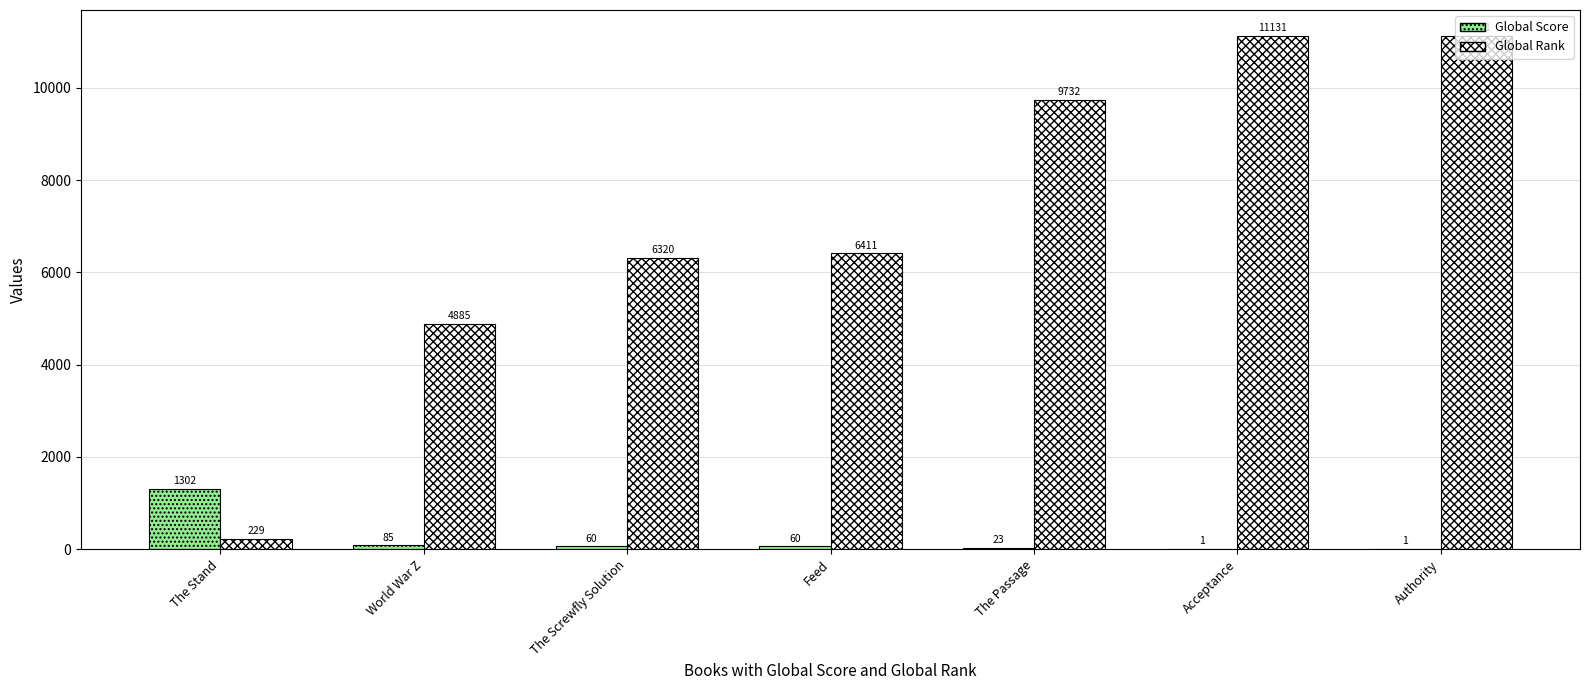

Which series changed the most between World War Z and The Screwfly Solution?

Global Rank